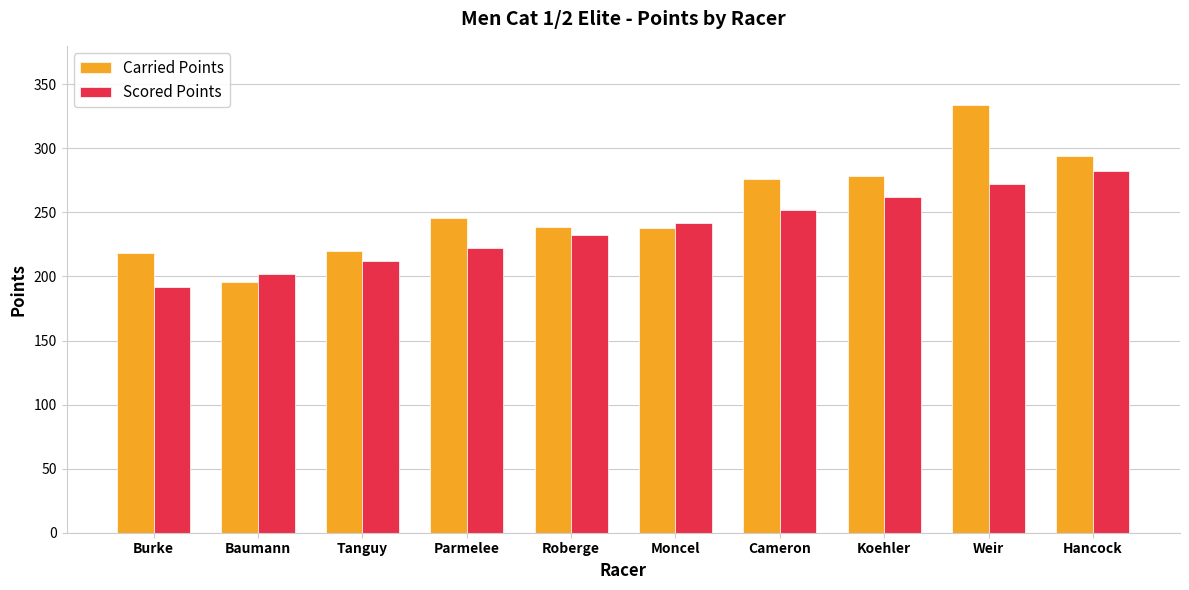

The Carried Points series shows 276.0 at Cameron. True or false?

True